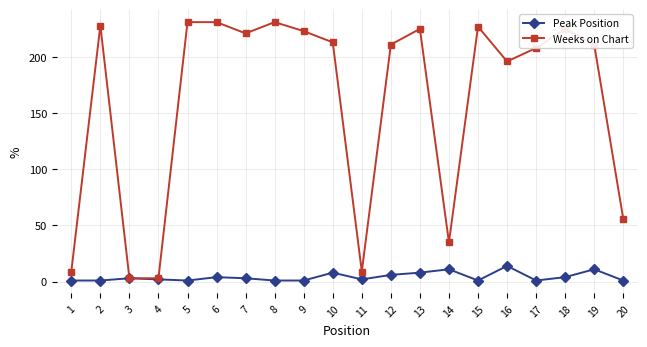

Where is the first local maximum for Weeks on Chart?

2